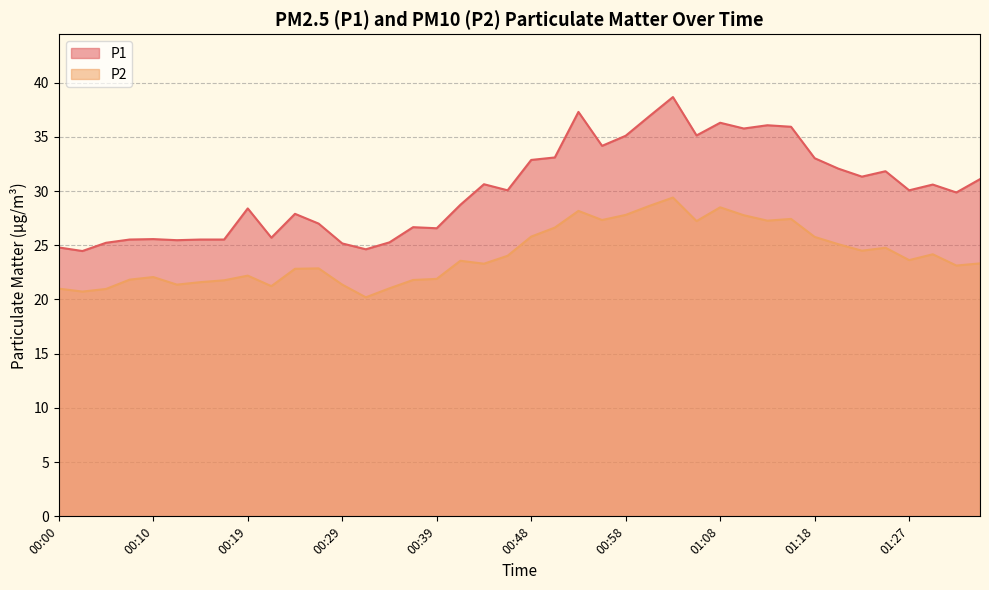

Where does the P1 series first go above 30?

00:44